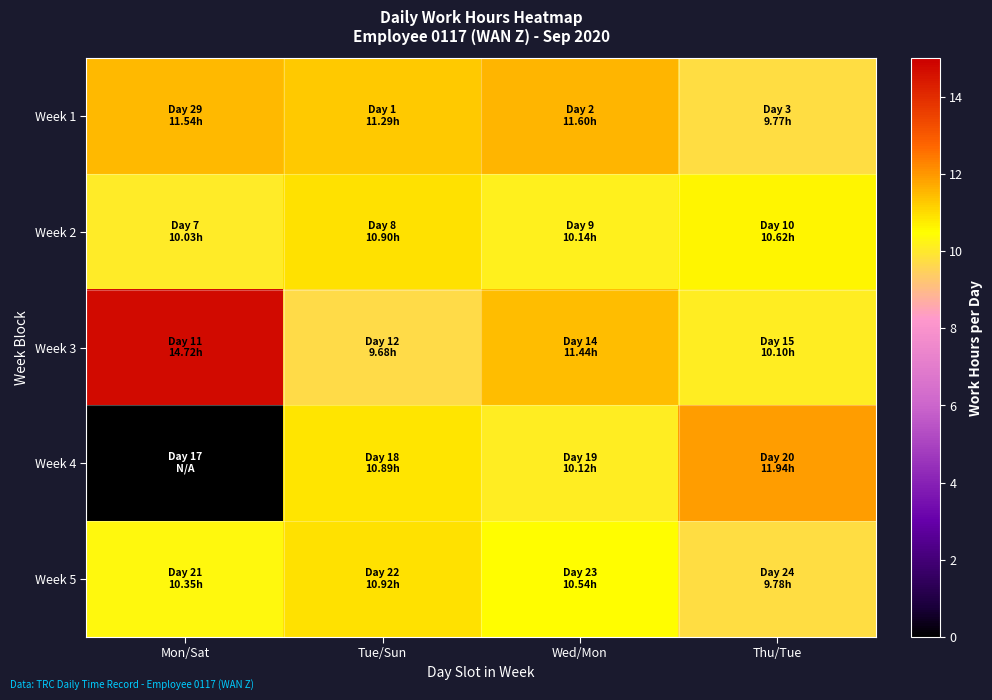

Between Tue/Sun and Wed/Mon, which series saw the biggest shift?

Week 3